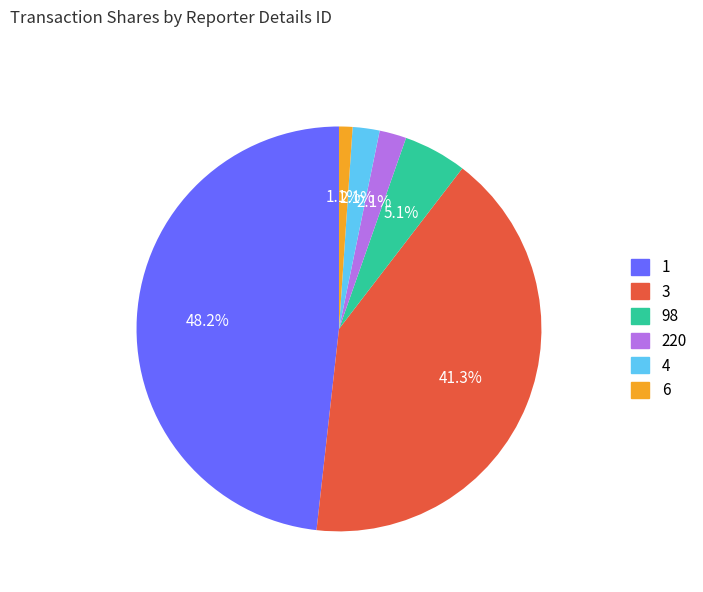

Which category has the biggest portion of the pie?

1